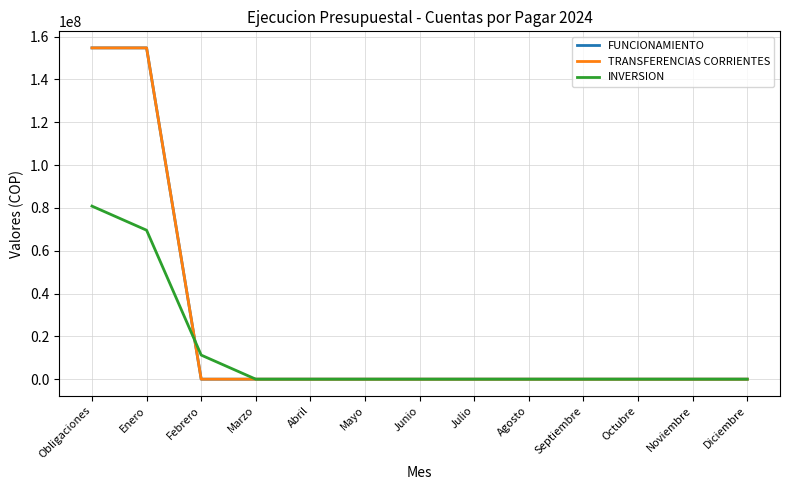

Is this an area chart (filled region under the line)?

No